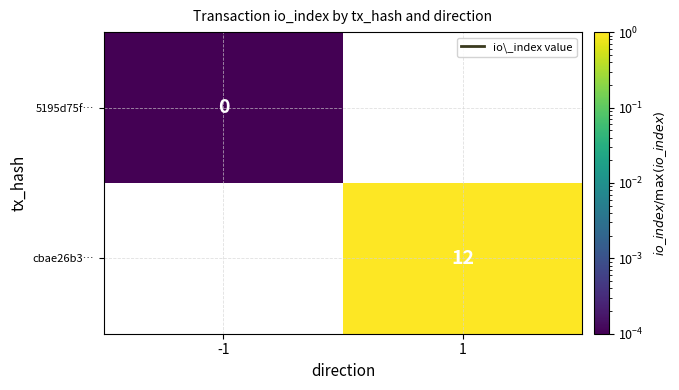

Read the cbae26b3… value at 1.

1.0